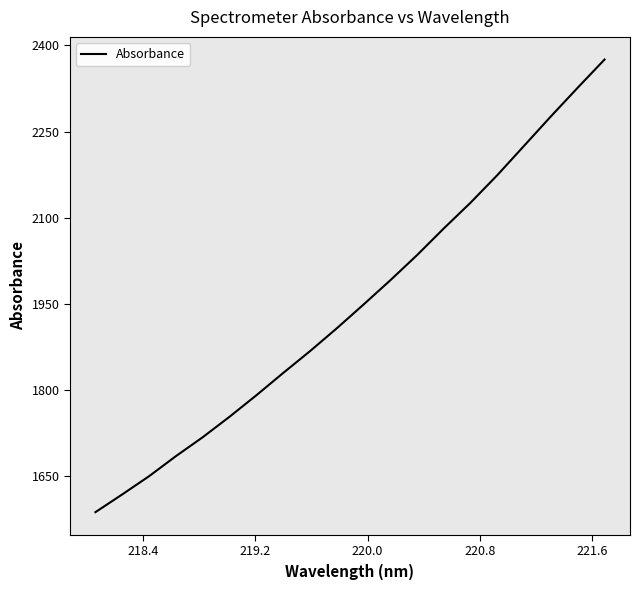

What is the maximum value shown in the chart?

2375.5